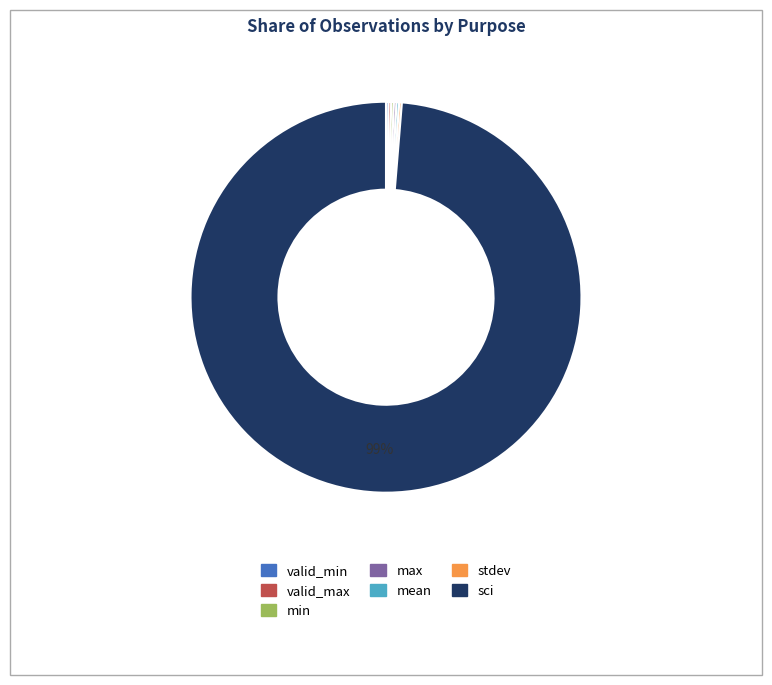

Which category has the biggest portion of the pie?

sci